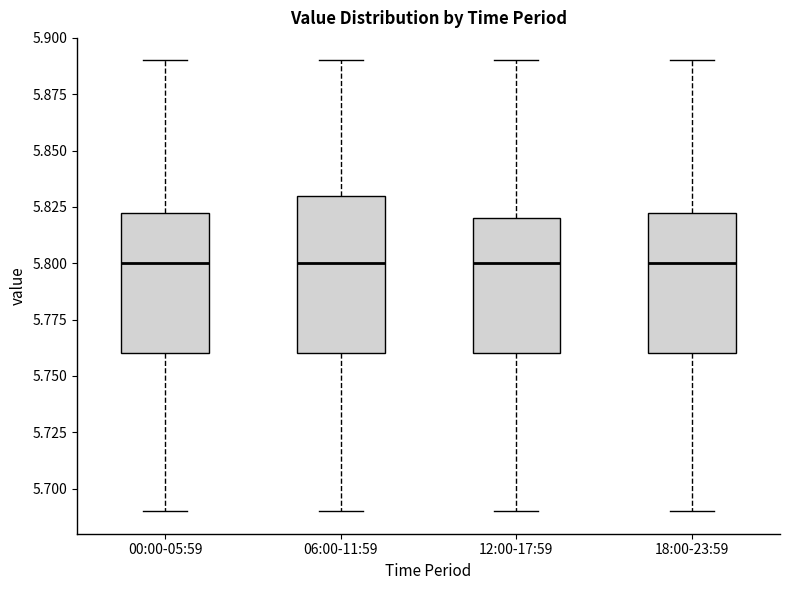

Which box is the tallest, from its lower edge to its upper edge?

06:00-11:59